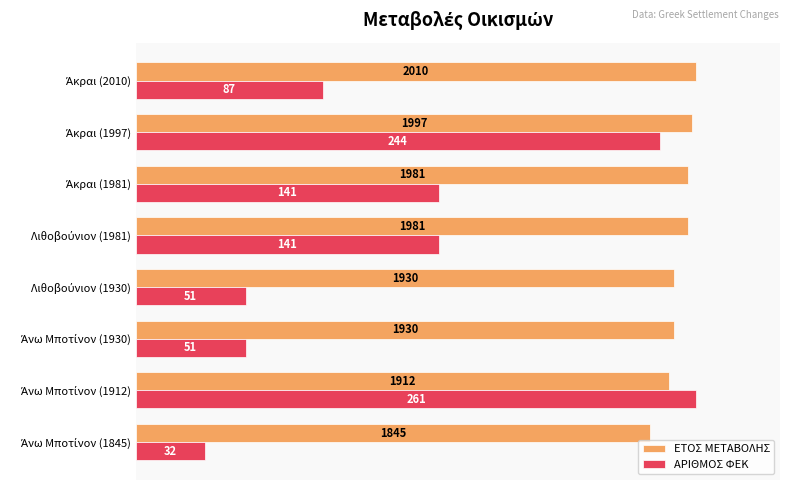

What are all the series names shown in the legend?

ΕΤΟΣ ΜΕΤΑΒΟΛΗΣ, ΑΡΙΘΜΟΣ ΦΕΚ